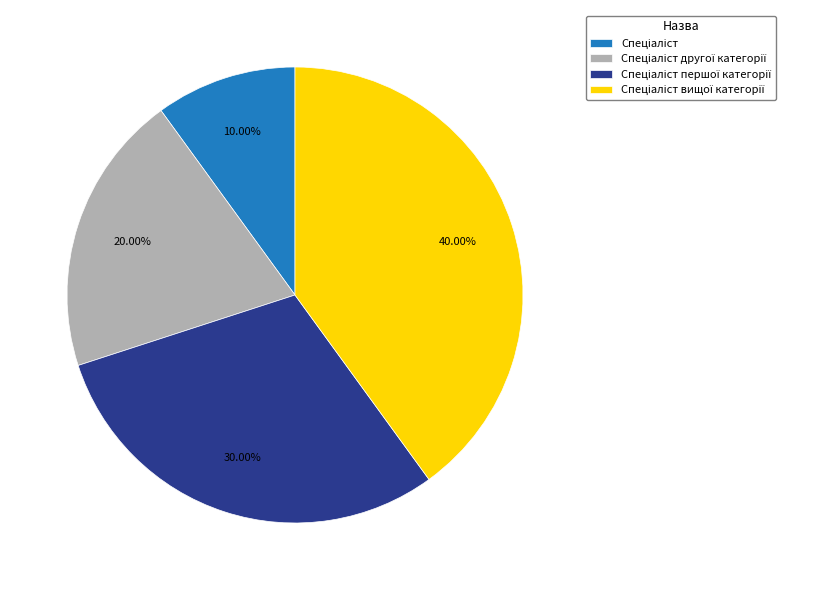

Does any single category account for the majority?

No